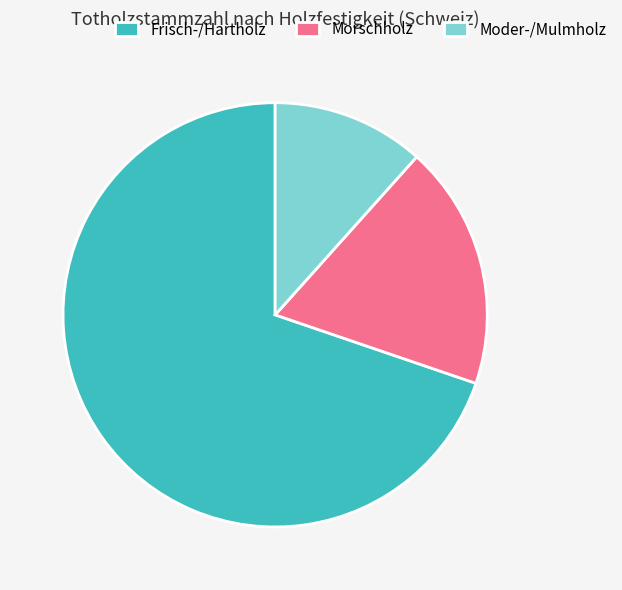

What is the largest slice in the pie chart?

Frisch-/Hartholz